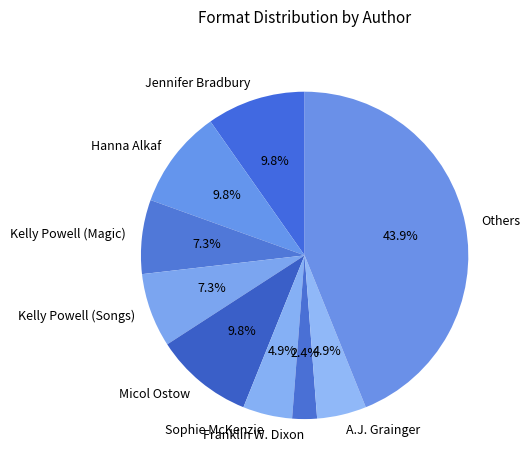

What is the smallest slice in the pie chart?

Franklin W. Dixon